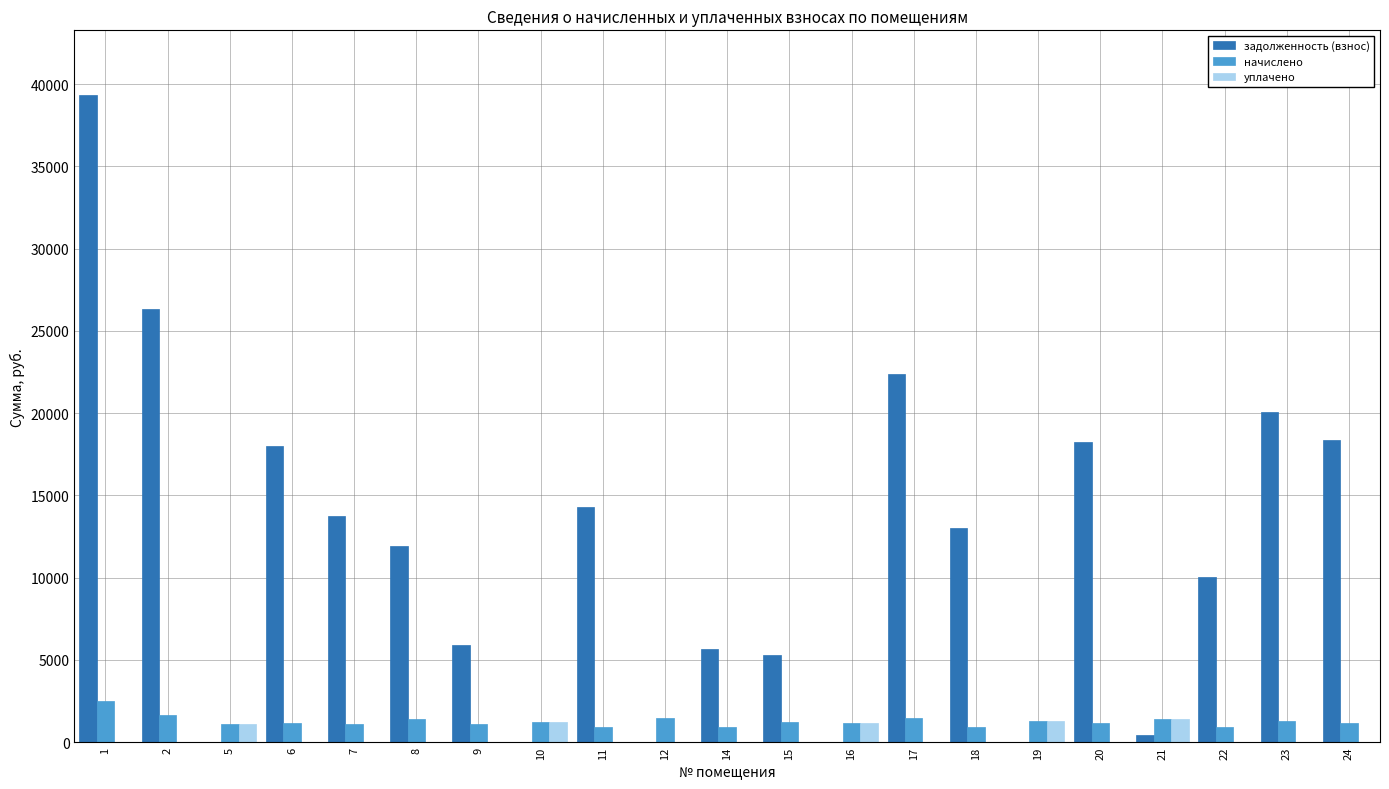

Are the bars grouped side by side (vs. stacked)?

Yes